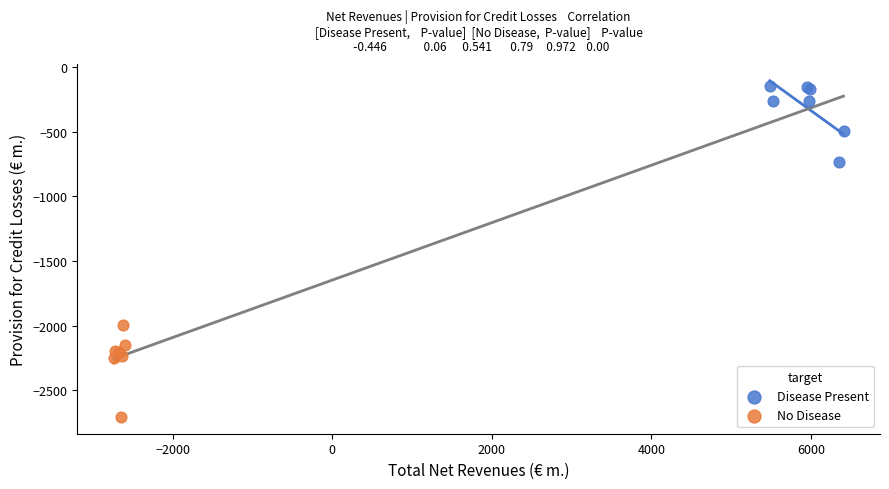

Which series has the widest spread of Y values?

No Disease